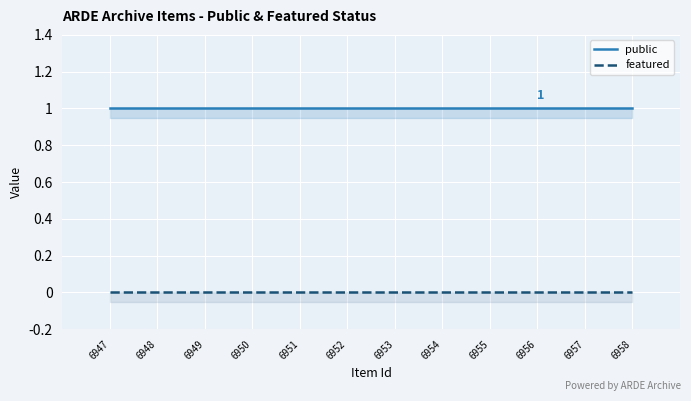

Where is public nearest to the value 1?

6947